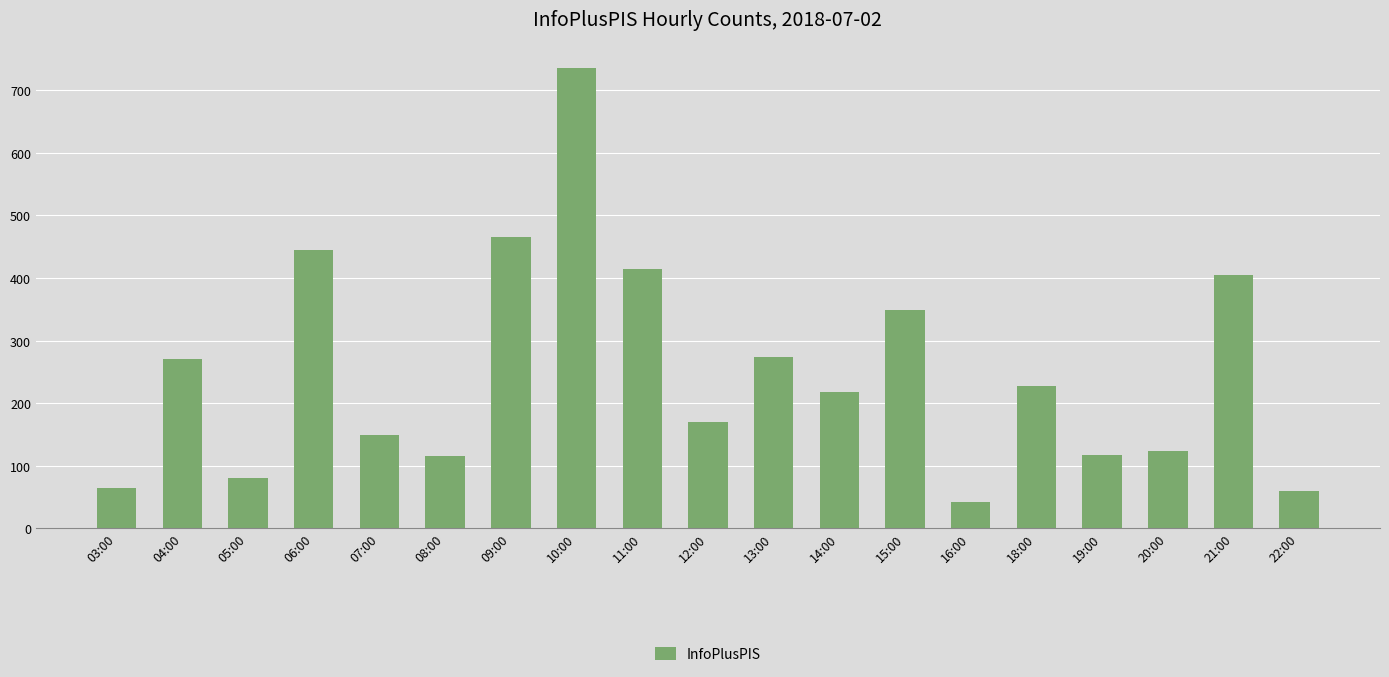

What is the ratio of the value at 04:00 to the value at 11:00?

0.7